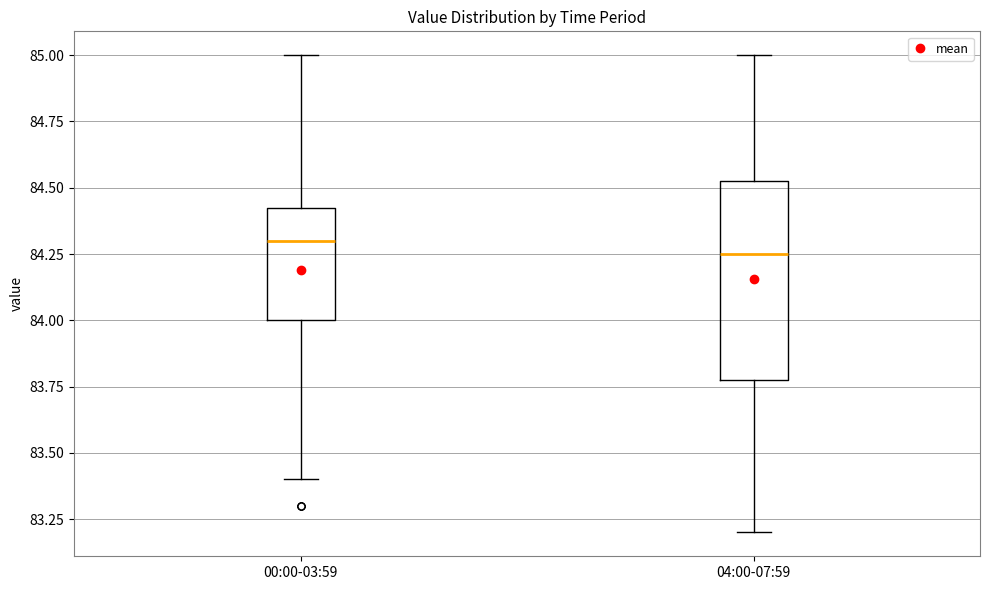

Reading left to right, transcribe this box plot: for each box, give where its median line is, the range the box spans, and where its two whiskers end, as read against the y-axis. The values are not printed on the chart, so give them approximately, as read against the axis.

00:00-03:59: median 84.30, box 84.00 to 84.45, whiskers 83.40 to 85.00
04:00-07:59: median 84.25, box 83.80 to 84.55, whiskers 83.20 to 85.00